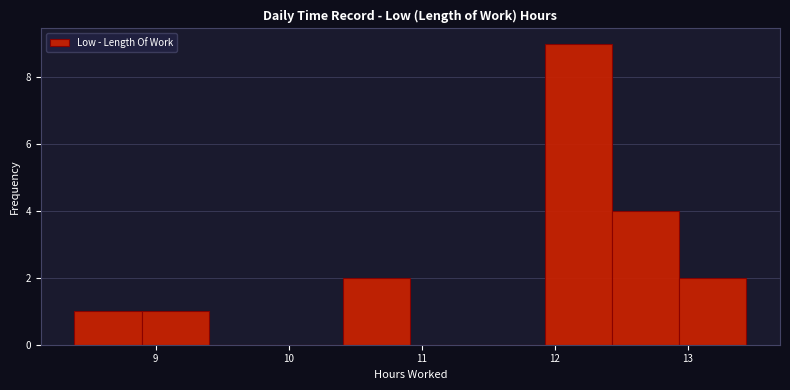

Over which range of the x-axis is the bar tallest?

11.9 to 12.4